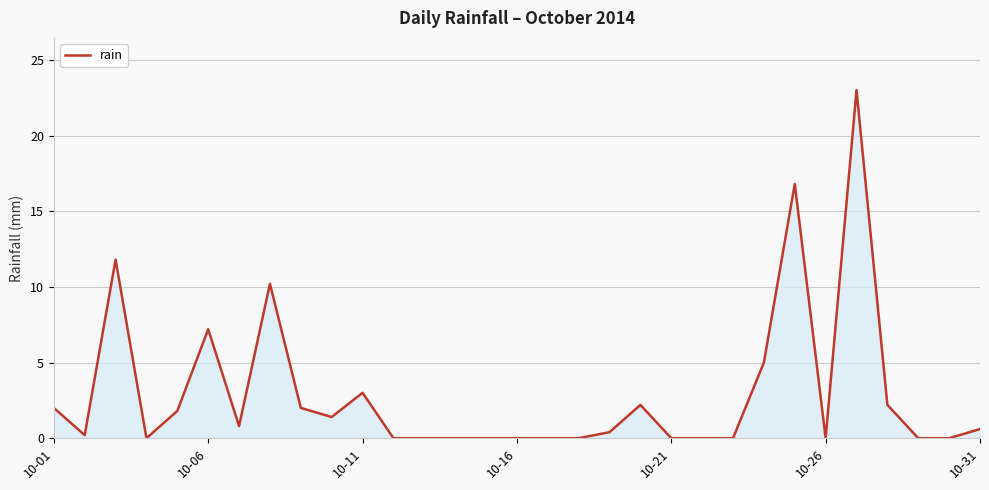

What is the greatest value displayed?

23.0